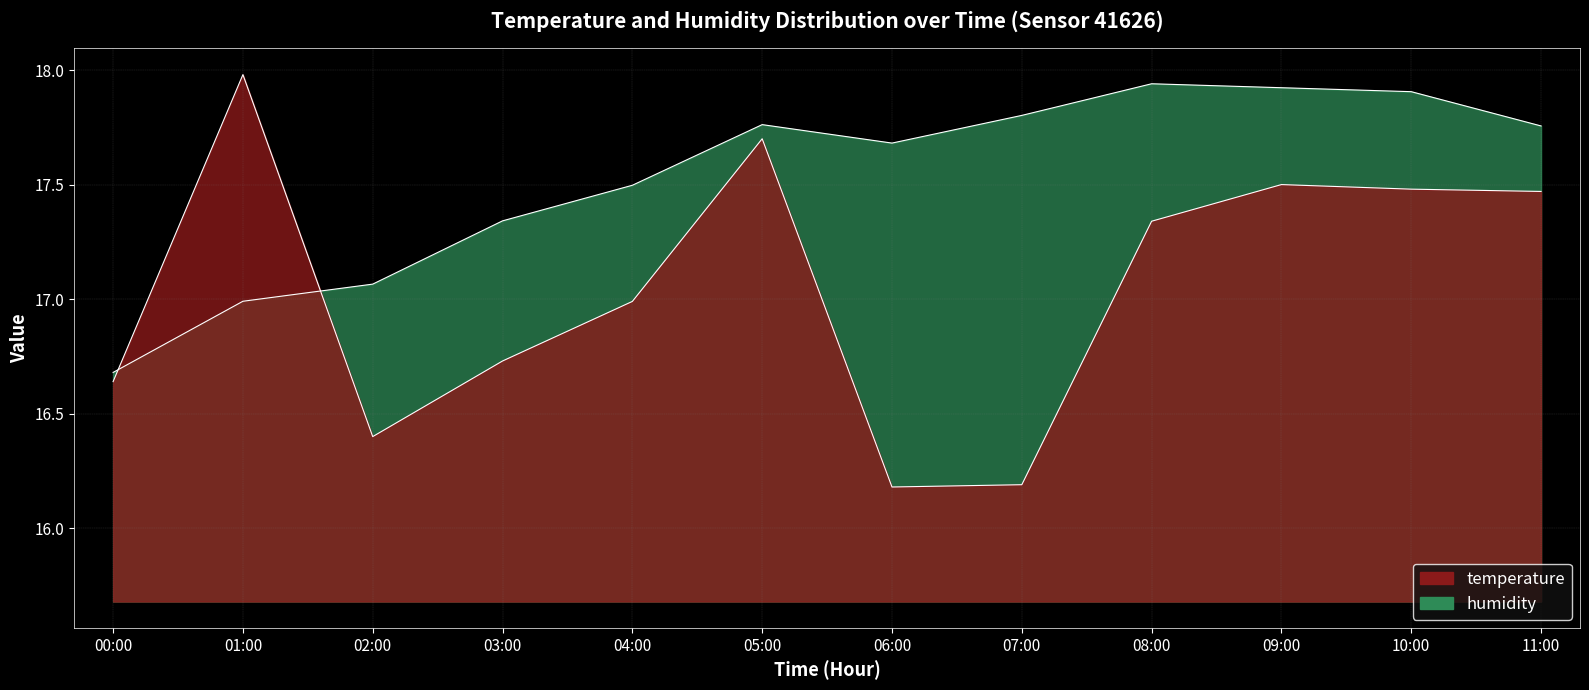

In temperature, how many points are higher than both neighbors (excluding endpoints)?

3